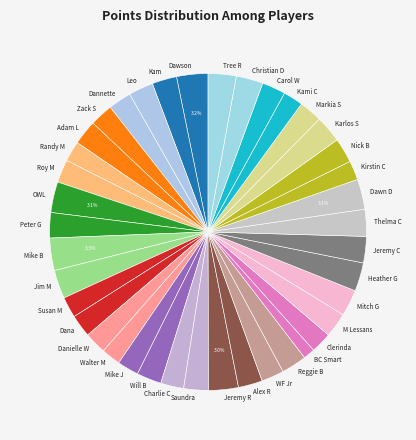

How many segments does this pie chart have?

40